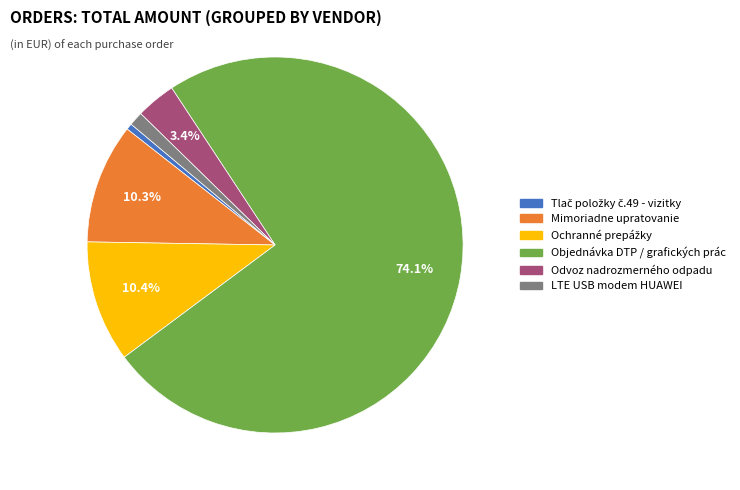

How many slices are in this pie chart?

6